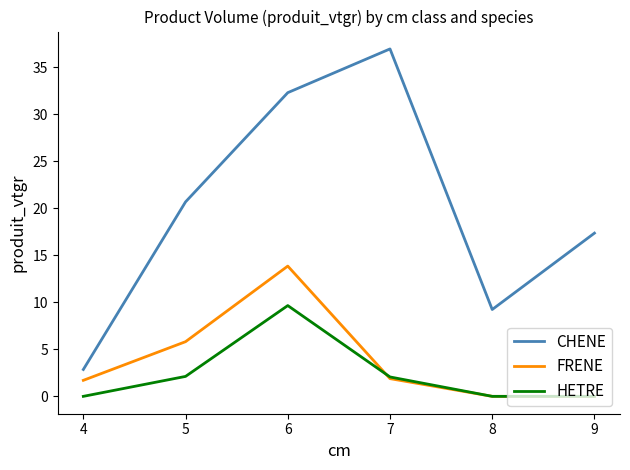

True or false: FRENE has more than 1 points higher than both neighbors.

False